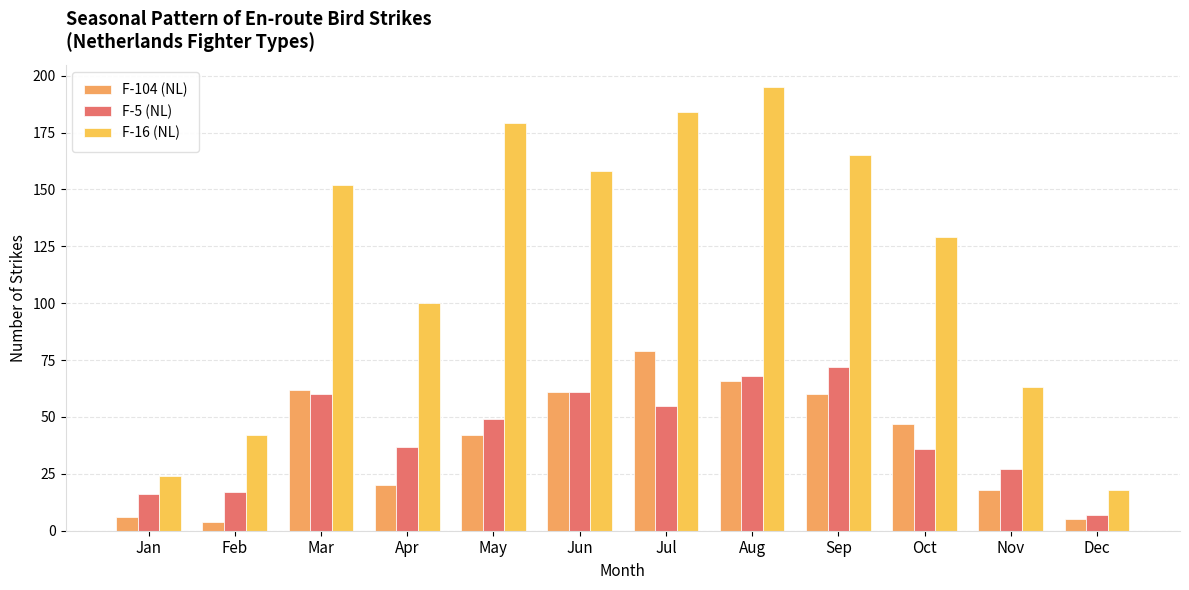

Where does the F-16 (NL) series first go above 152?

May